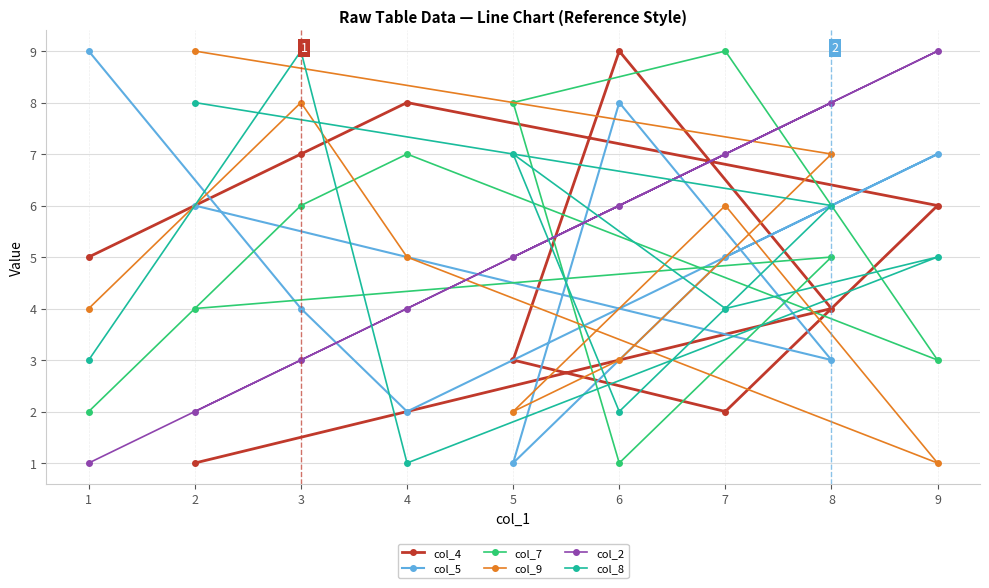

How many values in the col_9 series exceed 5?

4